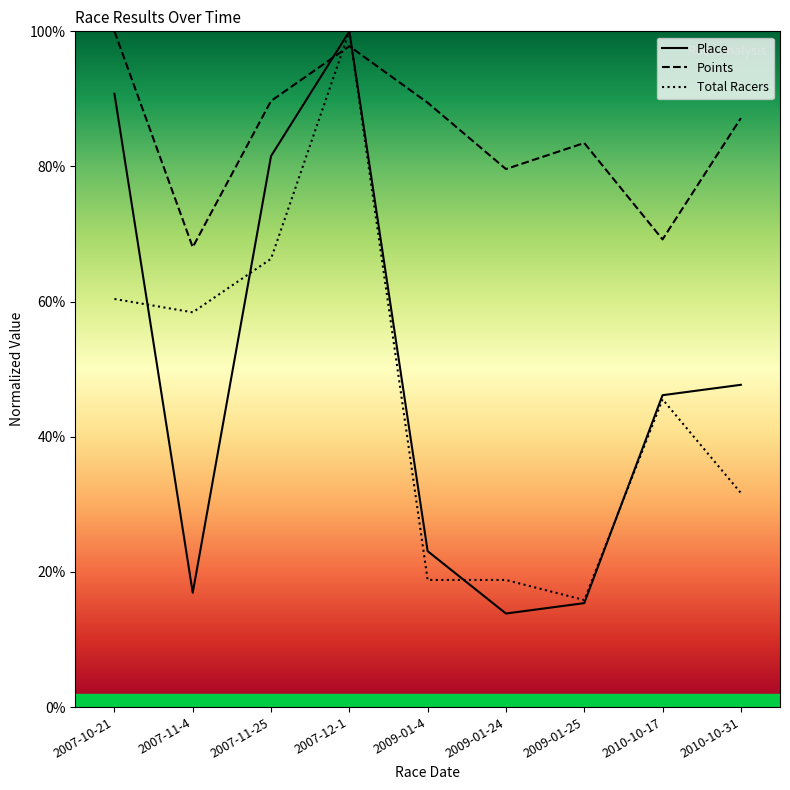

Which series changed the most between 2007-12-1 and 2009-01-4?

Total Racers